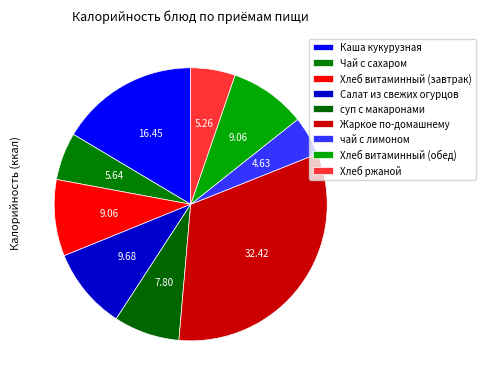

What percentage is the суп с макаронами slice, to the nearest percent?

8%